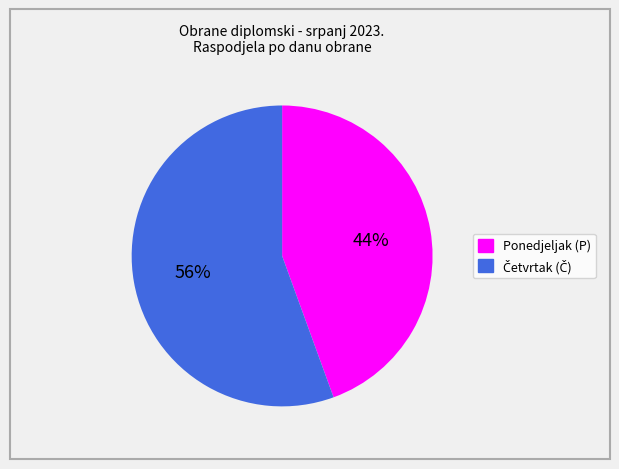

True or false: Ponedjeljak (P) accounts for 44% of the total.

True